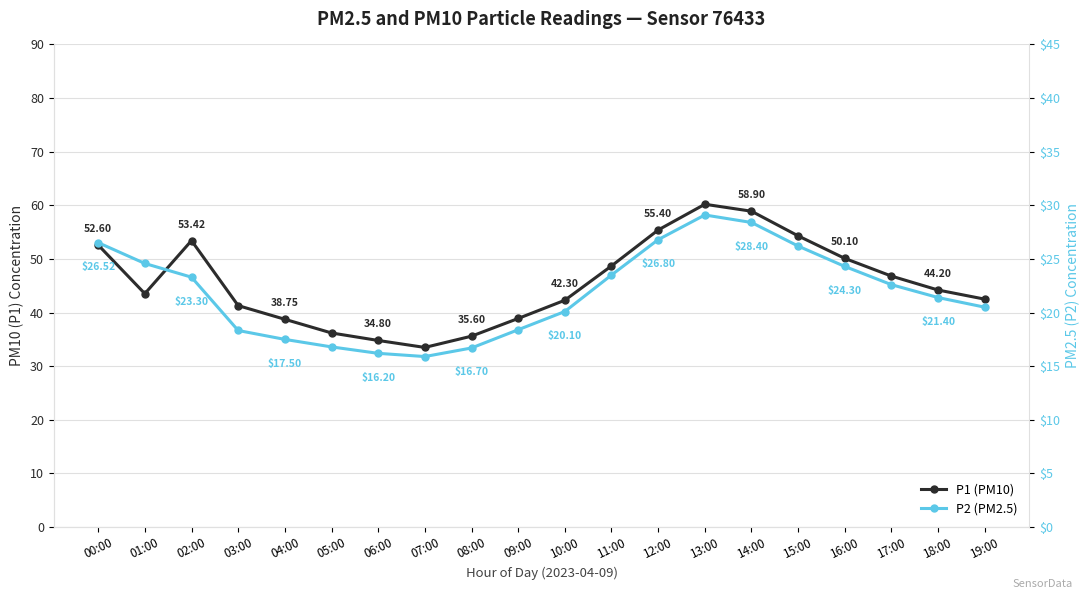

True or false: P2 (PM2.5) and P1 (PM10) cross at least once.

False